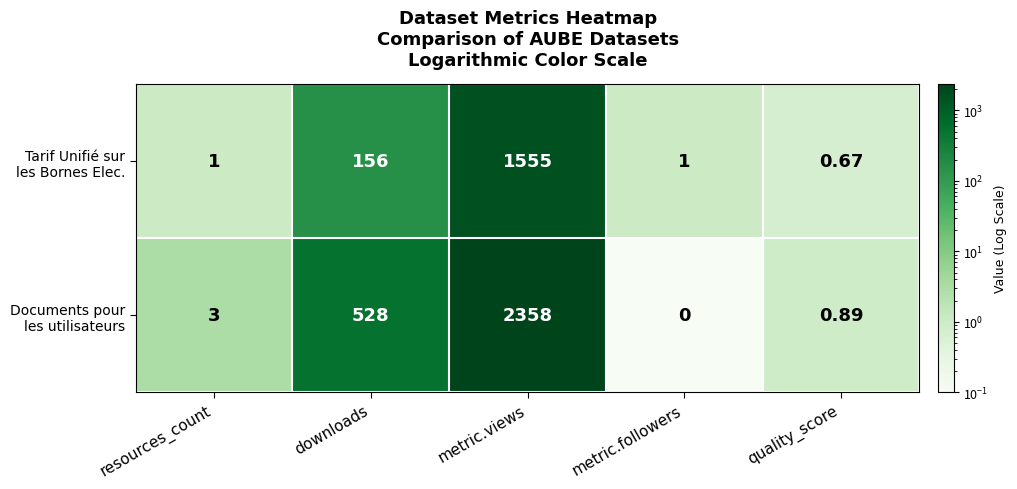

At which category does the chart reach its peak across all series?

metric.views